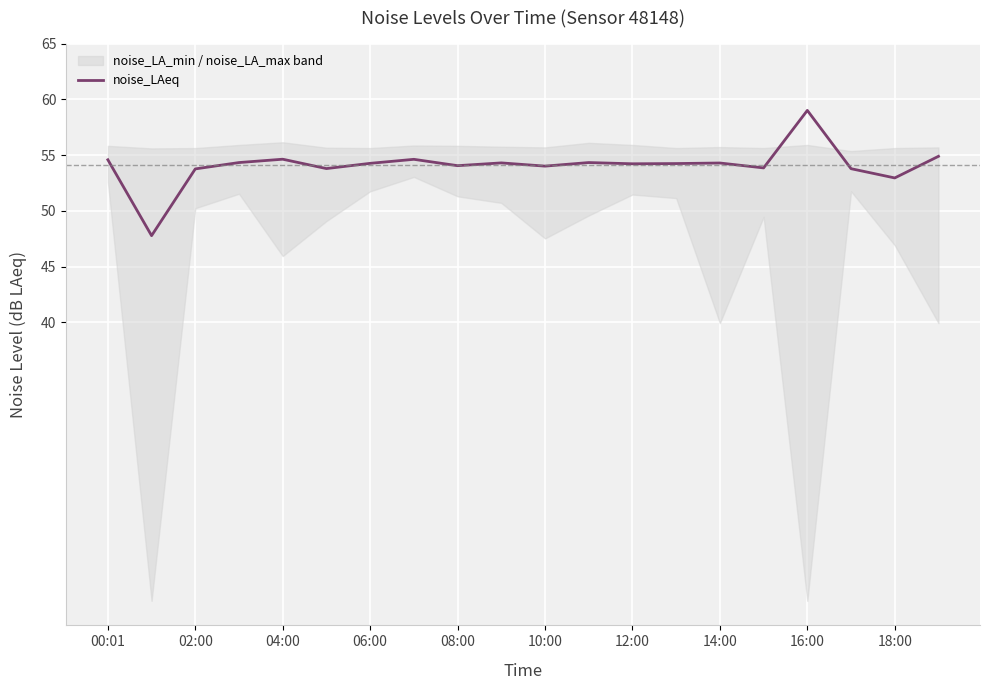

What position from the left is 15?

16